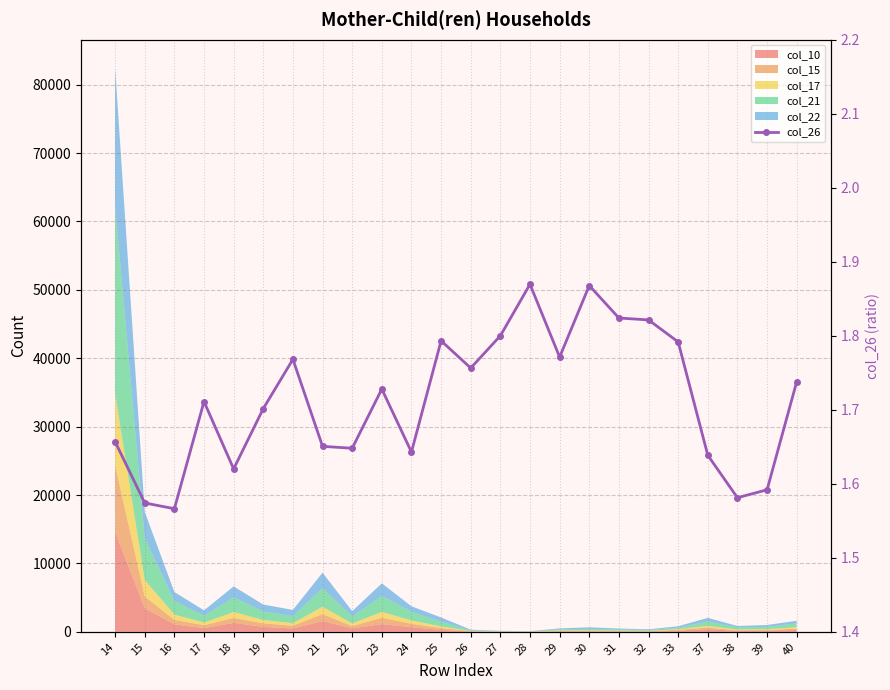

How many categories are shown in the chart?

24